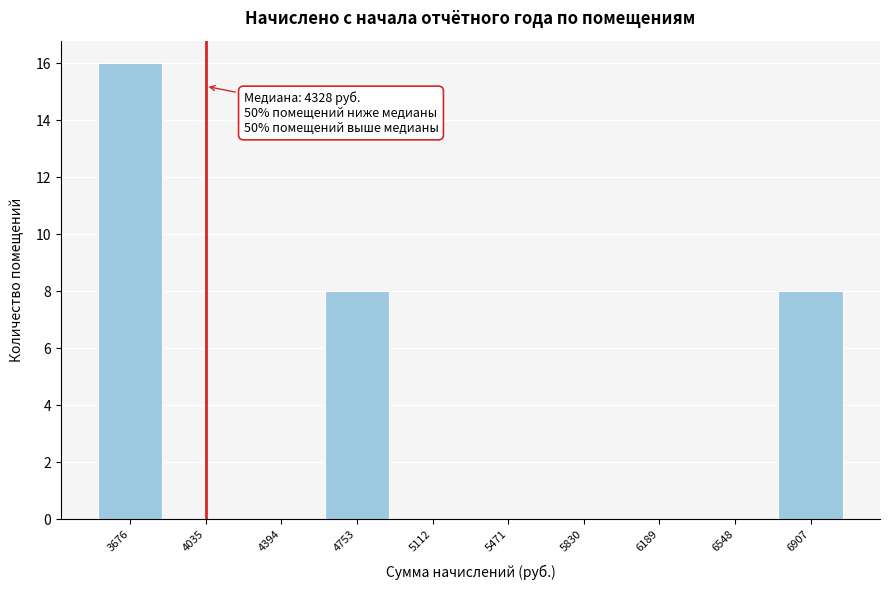

Reading left to right, list all the values displayed in this chart.

3676=16	4035=0	4394=0	4753=8	5112=0	5471=0	5830=0	6189=0	6548=0	6907=8